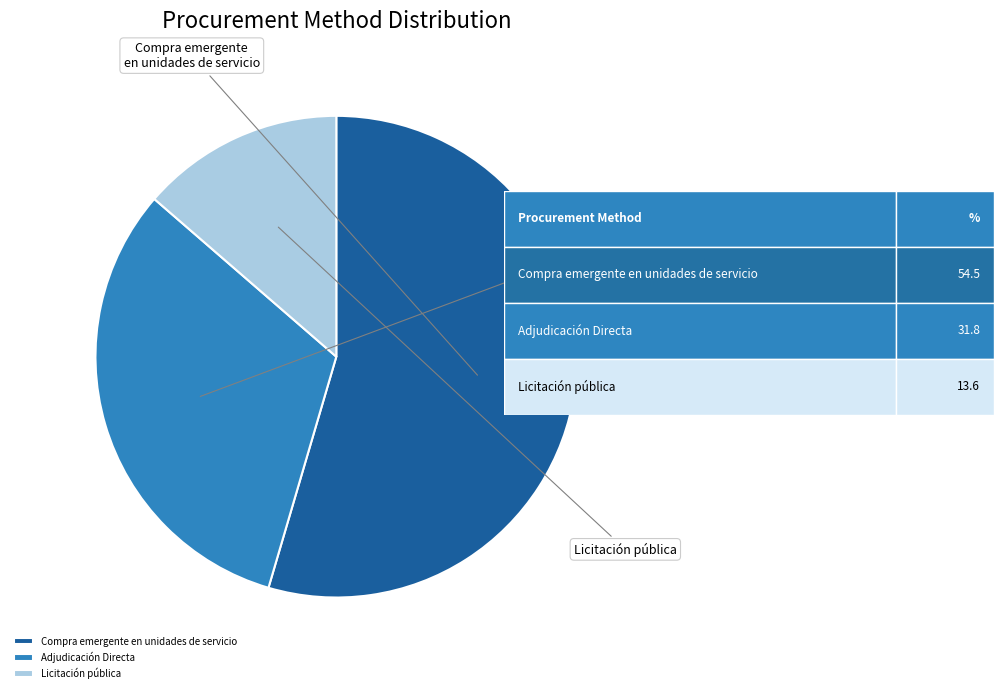

Which category accounts for the majority?

Compra emergente en unidades de servicio